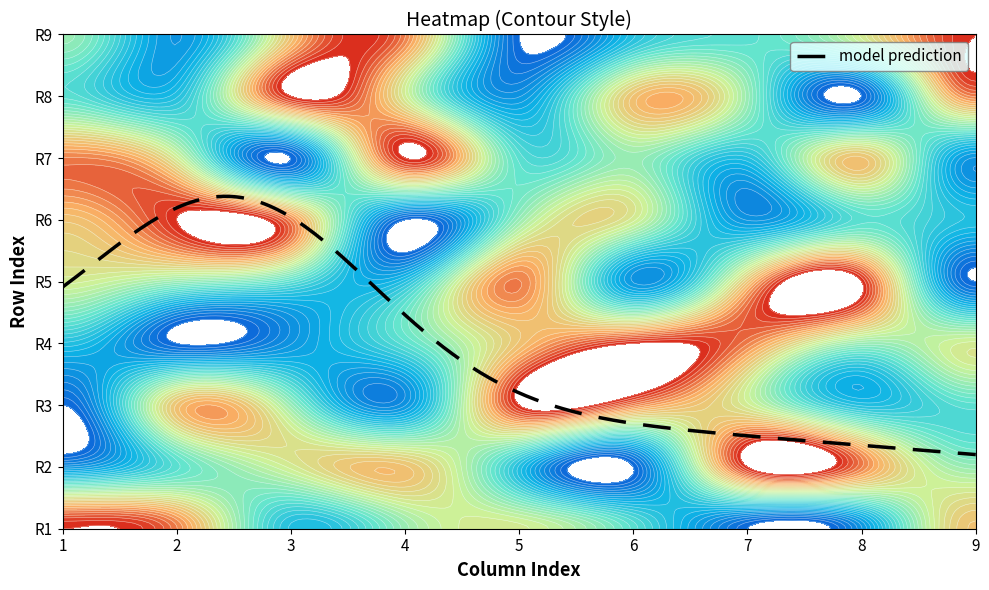

The R9 series shows 9 at 6. True or false?

False